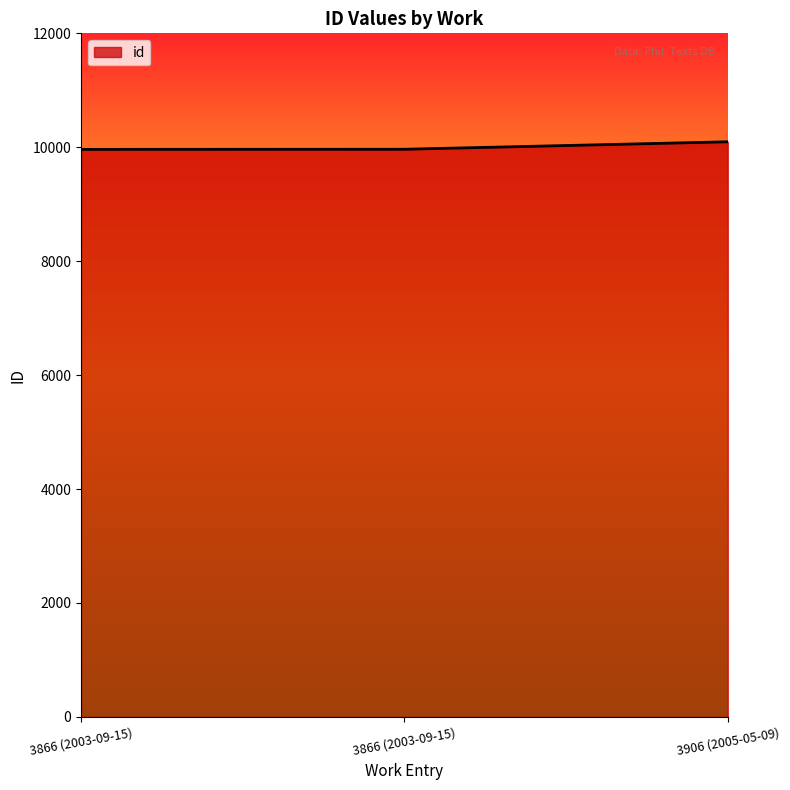

What is the label of the 1st point from the left?

3866 (2003-09-15)